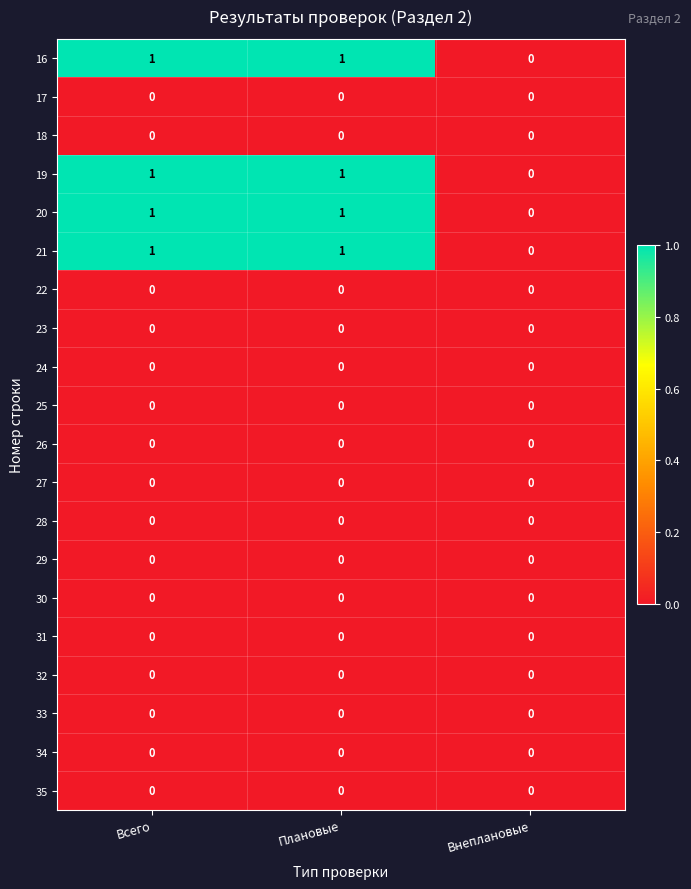

How many categories are shown in the chart?

3